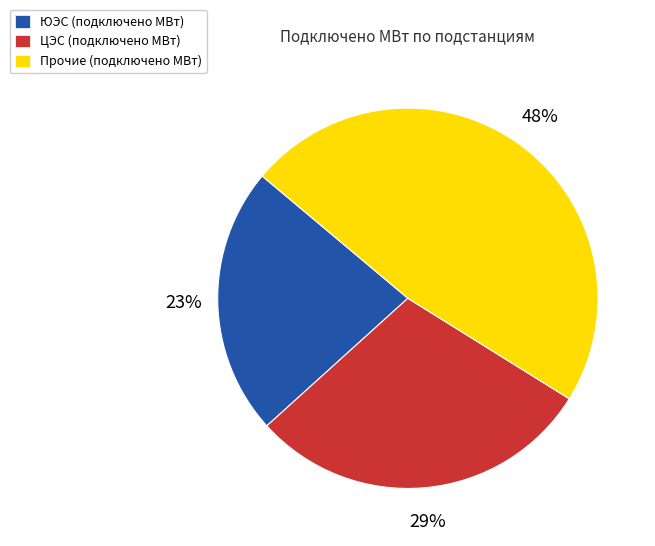

To the nearest percent, what is the average slice percentage?

33%